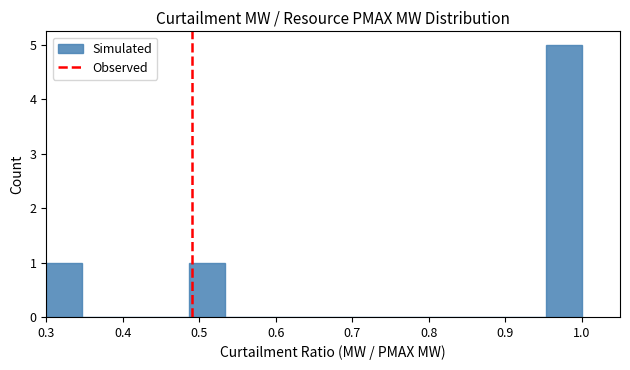

How tall is the bar that spans 0.95 to 1.00 on the x-axis? Neither the bar edges nor the heights are printed on the chart, so give them approximately, as read against the axes.

5